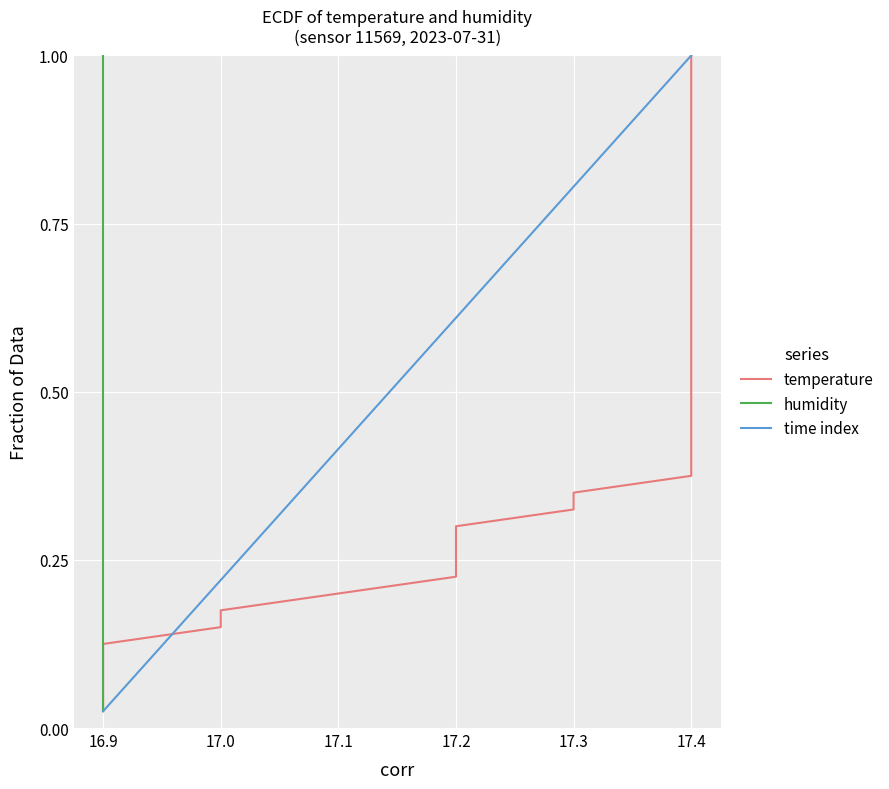

At which label is time index closest to 0?

16.9